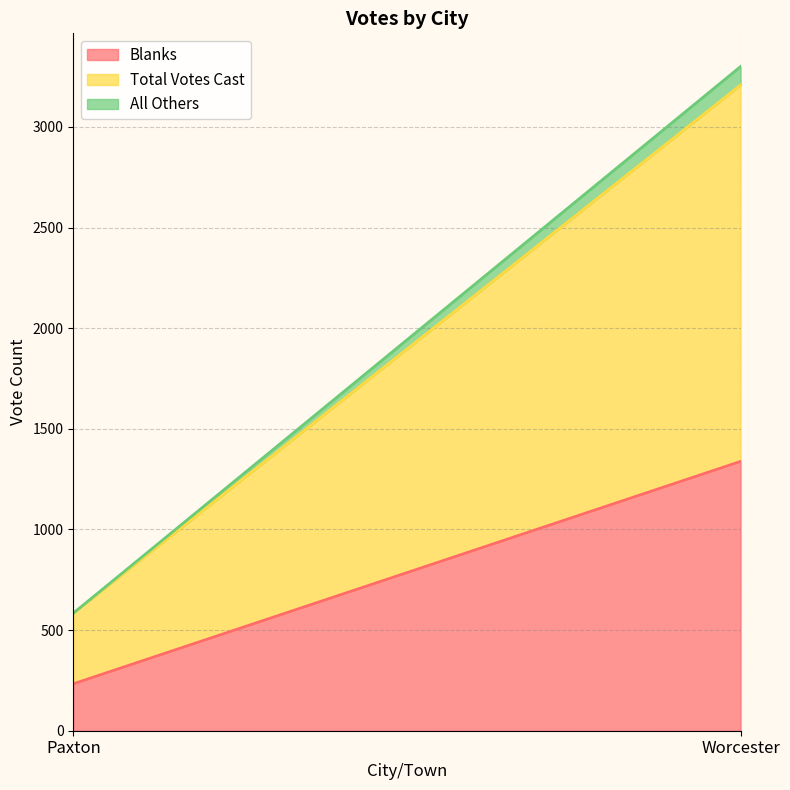

Is it true that Blanks equals 51 at Paxton?

False